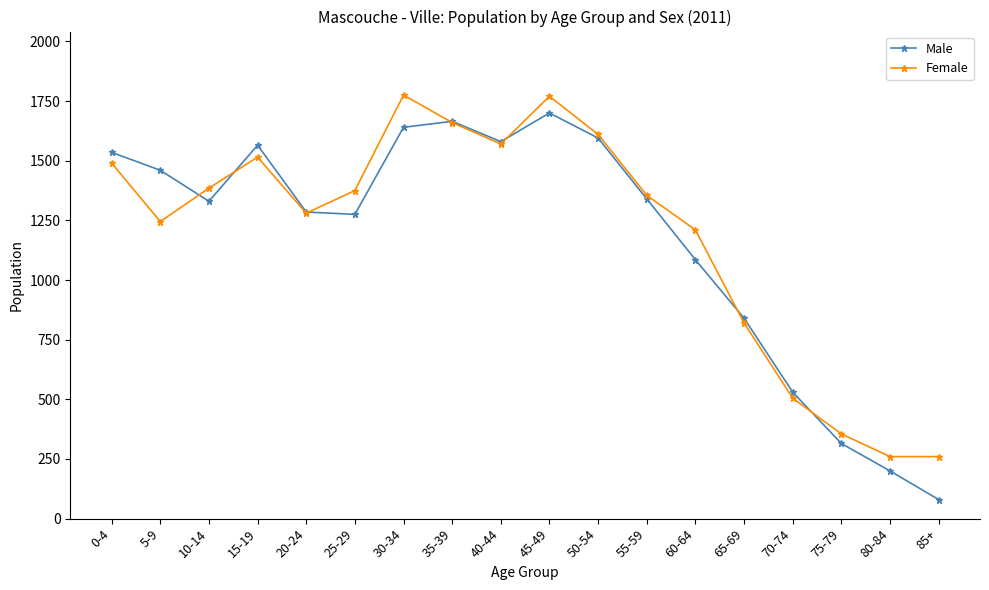

The Female series shows 1775 at 30-34. True or false?

True